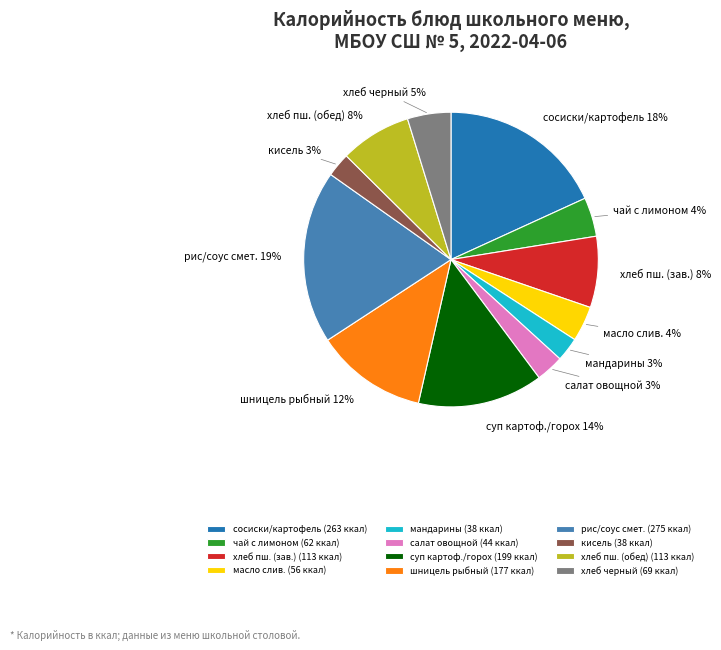

Does any single category account for the majority?

No